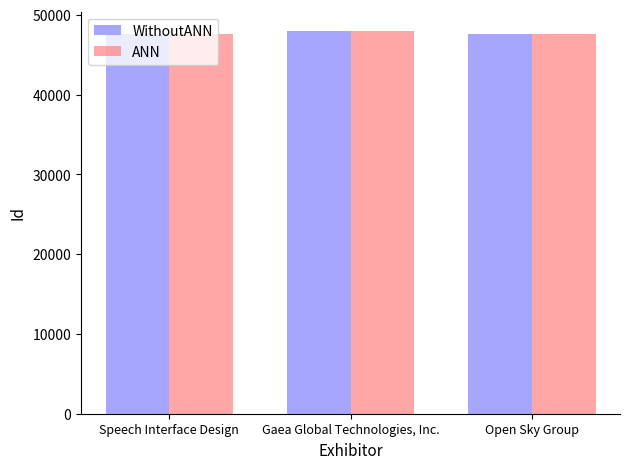

What is the difference between the second highest and minimum values in the ANN series?

76